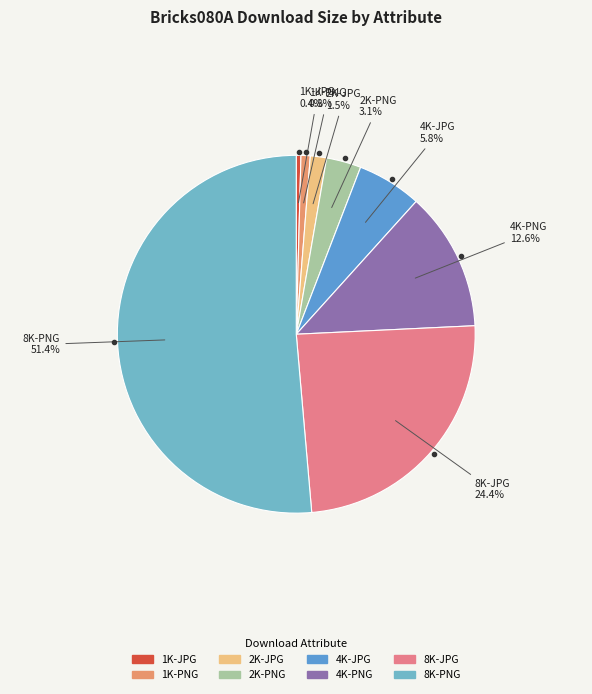

To the nearest percent, what is the average slice percentage?

12%